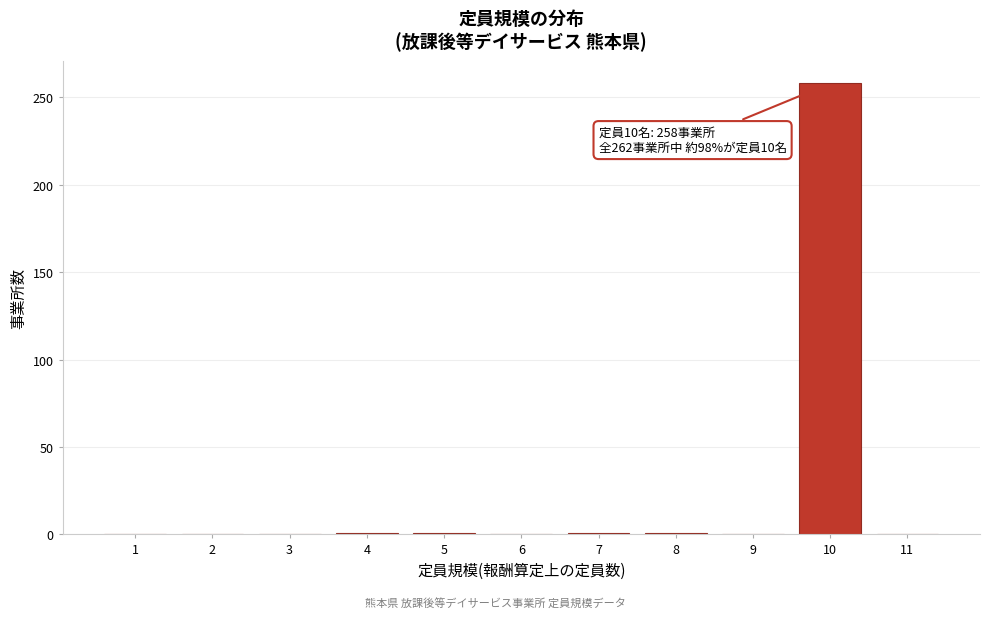

What is the sum of all values?

262